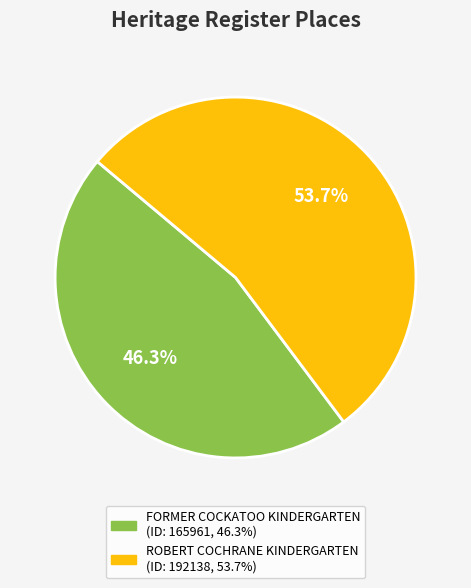

Is there any slice that represents more than half of the pie?

Yes